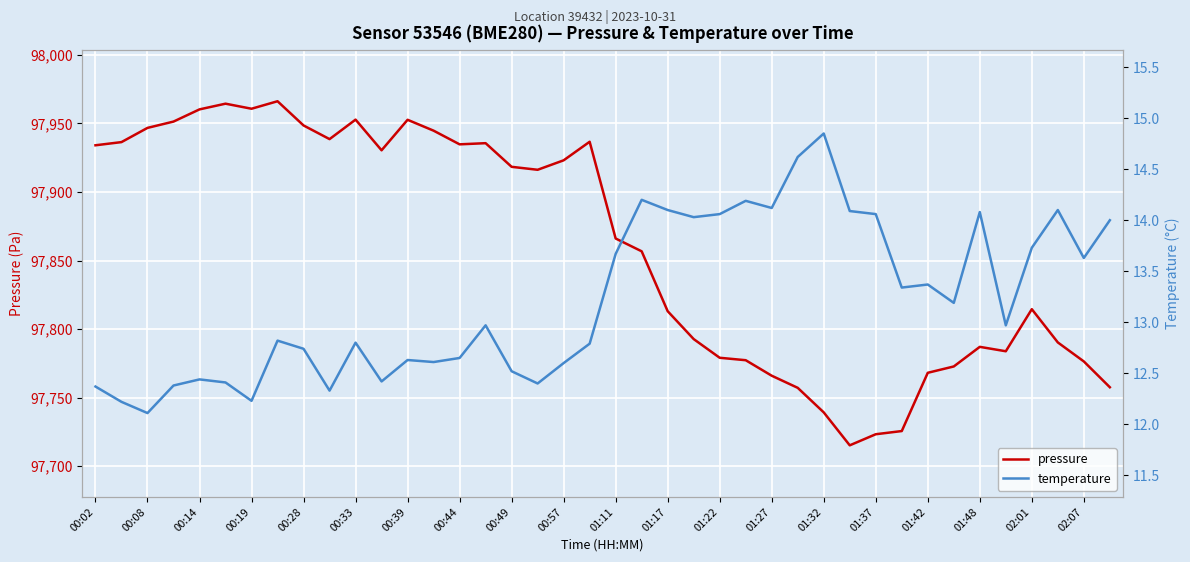

What is the minimum value shown in the chart?

12.1